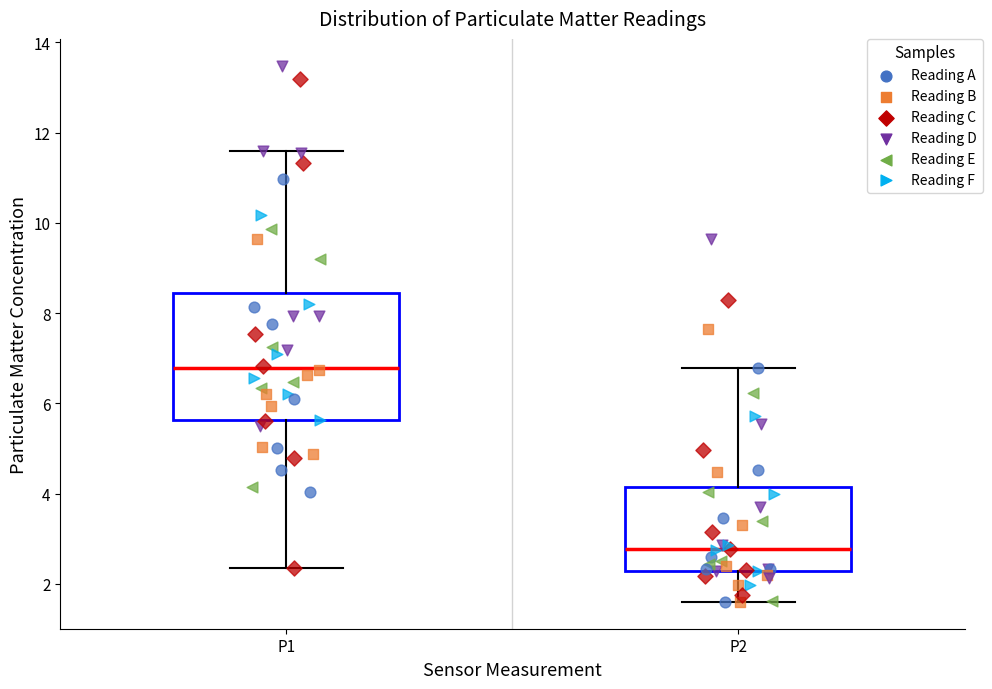

Where does the upper whisker of the box for P1 end on the y-axis? The values are not printed on the chart, so give them approximately, as read against the axis.

11.6